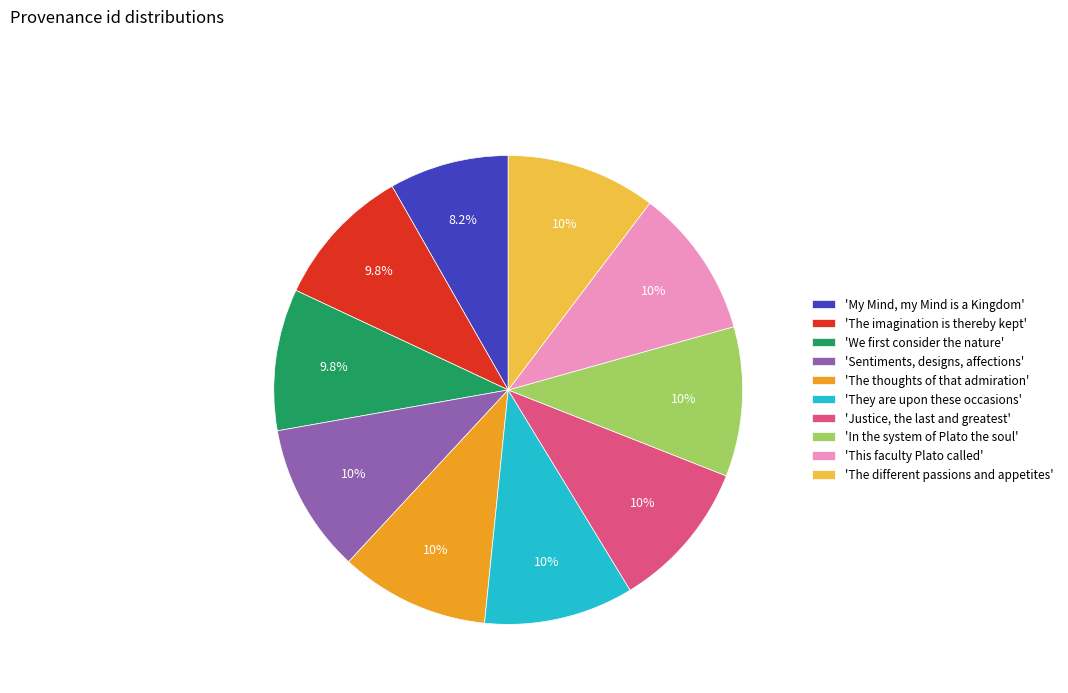

Is 'The different passions and appetites' the majority of the pie?

No